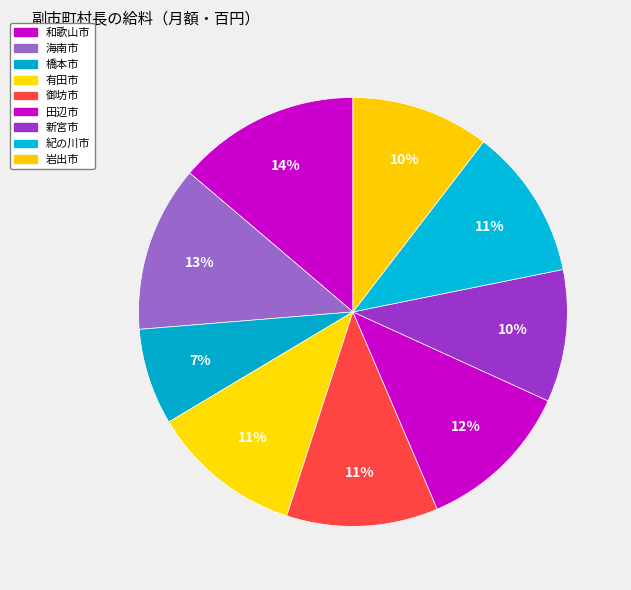

Count the number of slices in the pie.

9